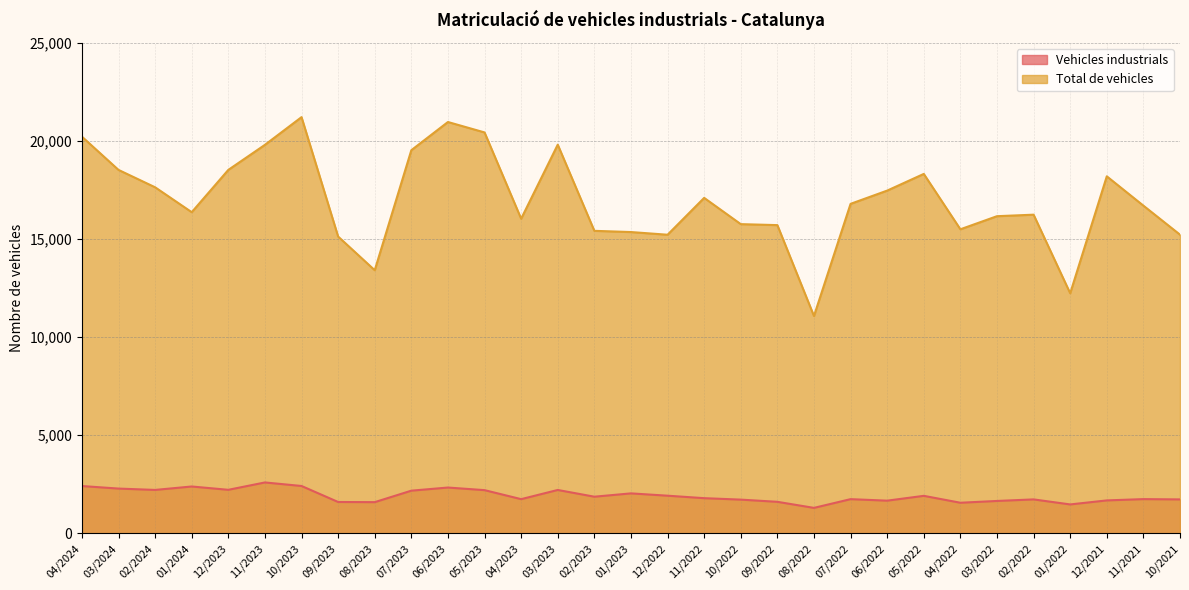

What is the difference between the second highest and minimum values in the Vehicles industrials series?

1116